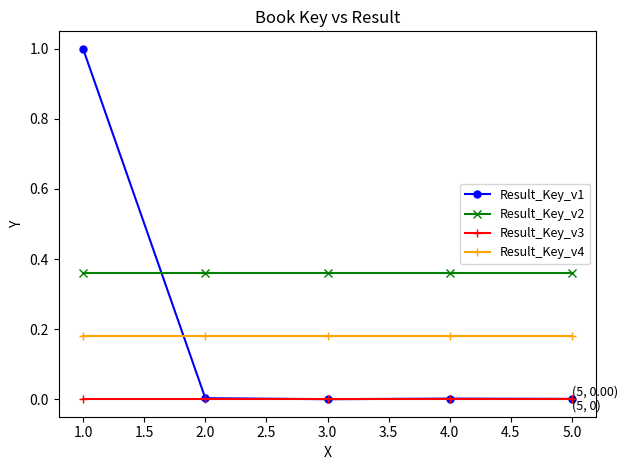

What is the label of the 4th point from the right?

2.0